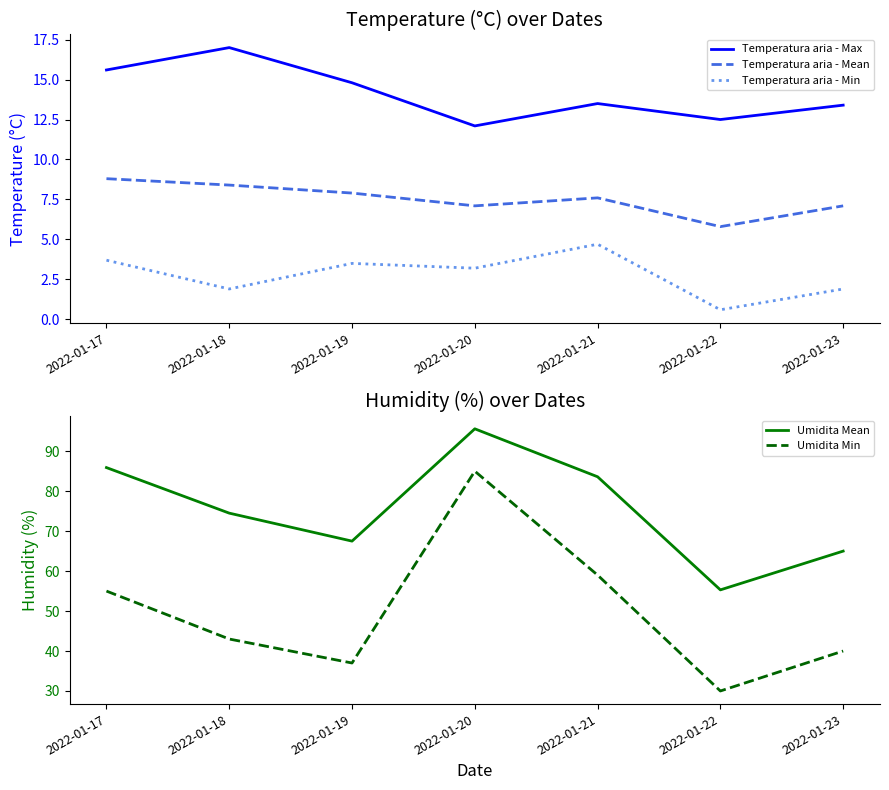

Reading left to right, list all the values displayed in this chart.

Temperatura aria - Max: 15.6	17.0	14.8	12.1	13.5	12.5	13.4
Temperatura aria - Mean: 8.8	8.4	7.9	7.1	7.6	5.8	7.1
Temperatura aria - Min: 3.7	1.9	3.5	3.2	4.7	0.6	1.9
Umidita Mean: 85.9	74.5	67.5	95.6	83.6	55.3	65.0
Umidita Min: 55.0	43.0	37.0	85.0	59.0	30.0	40.0